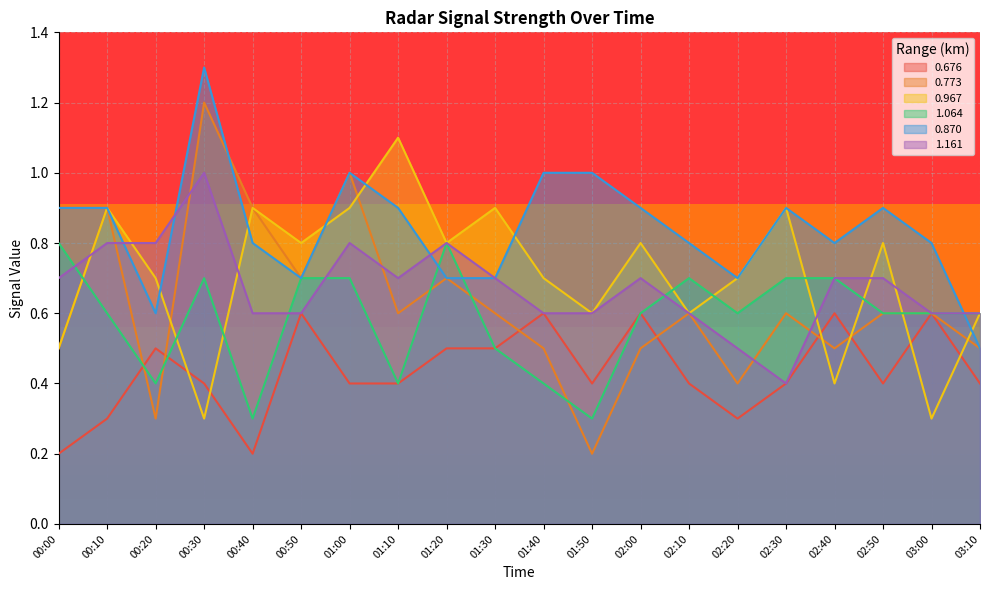

In 0.676, how many points are higher than both neighbors (excluding endpoints)?

6